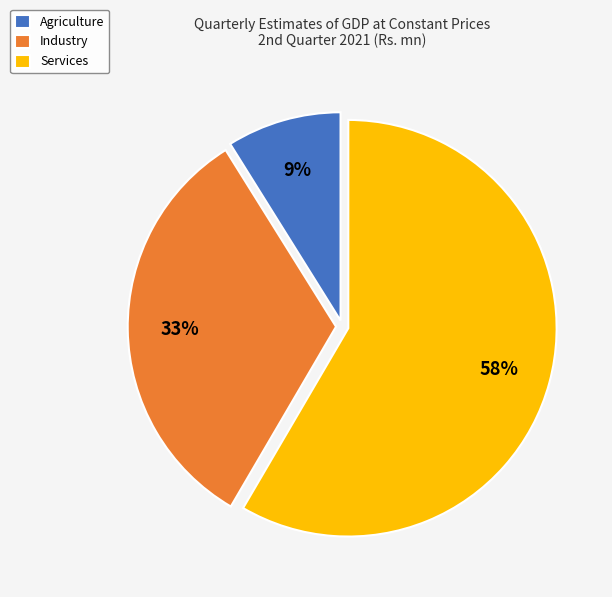

Count the number of slices in the pie.

3